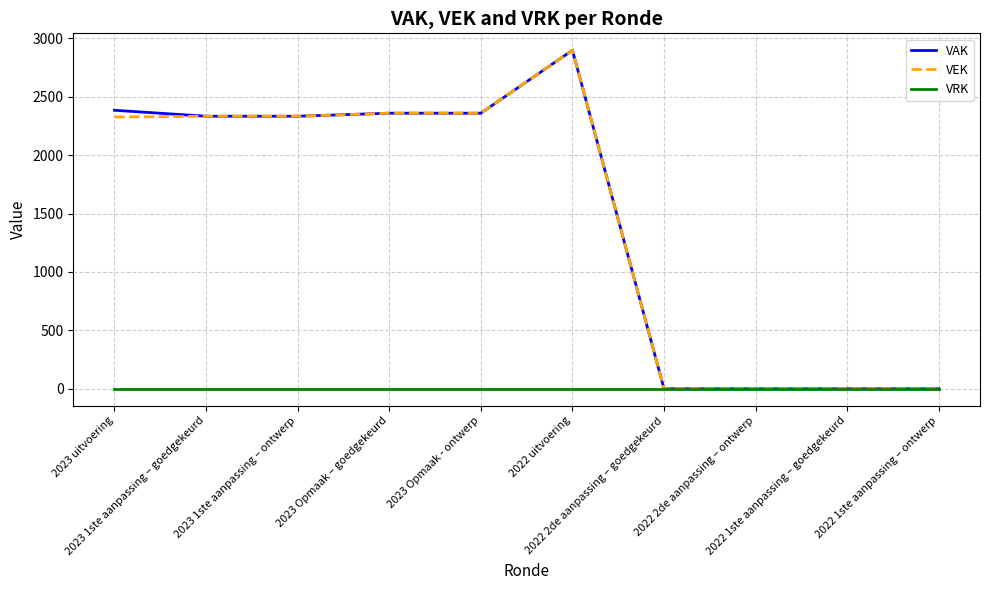

True or false: VAK has a value of 4214 at 2023 Opmaak - ontwerp.

False